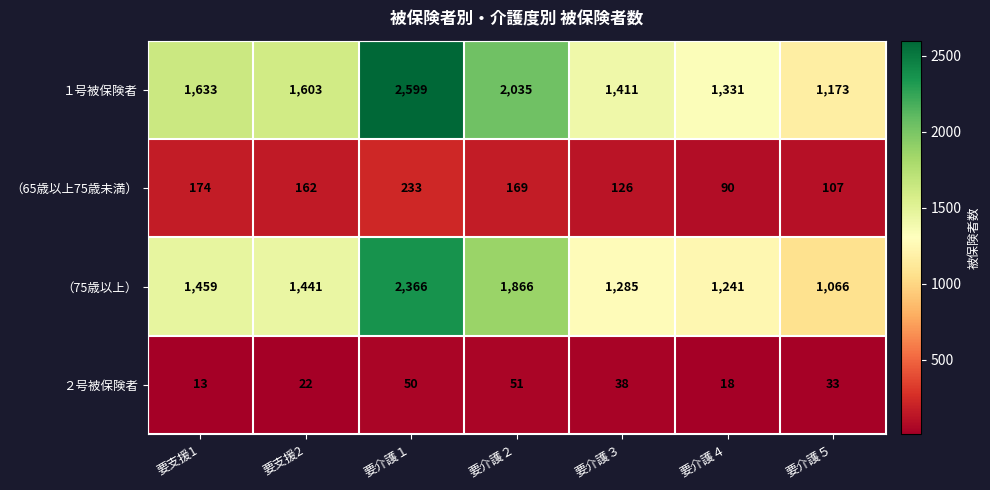

What is the approximate value of （75歳以上） at 要介護４, to the nearest 100?

1200